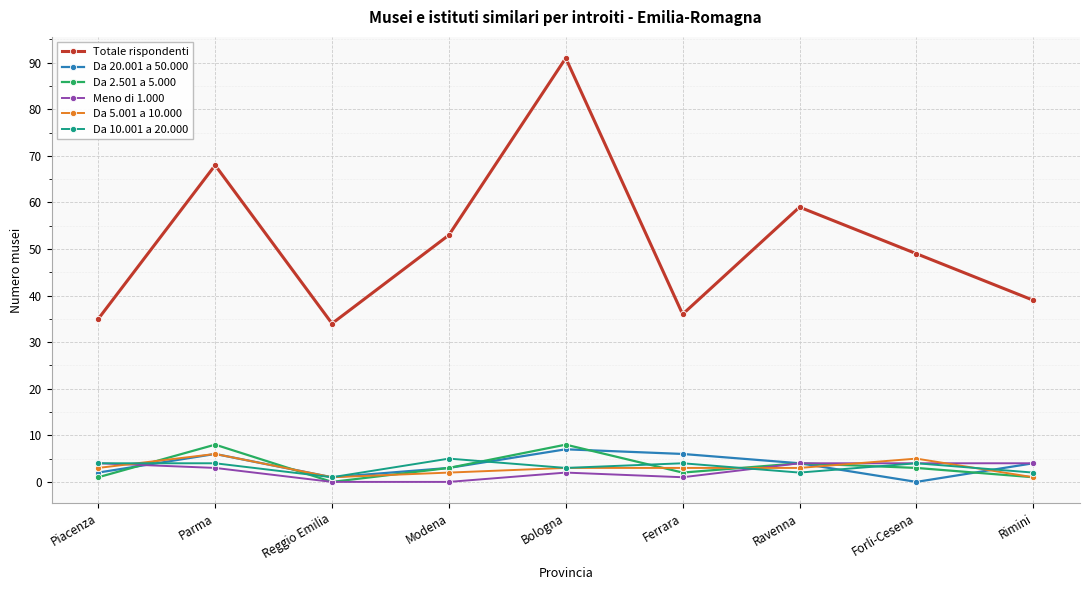

Which series has the largest range (max minus min)?

Totale rispondenti